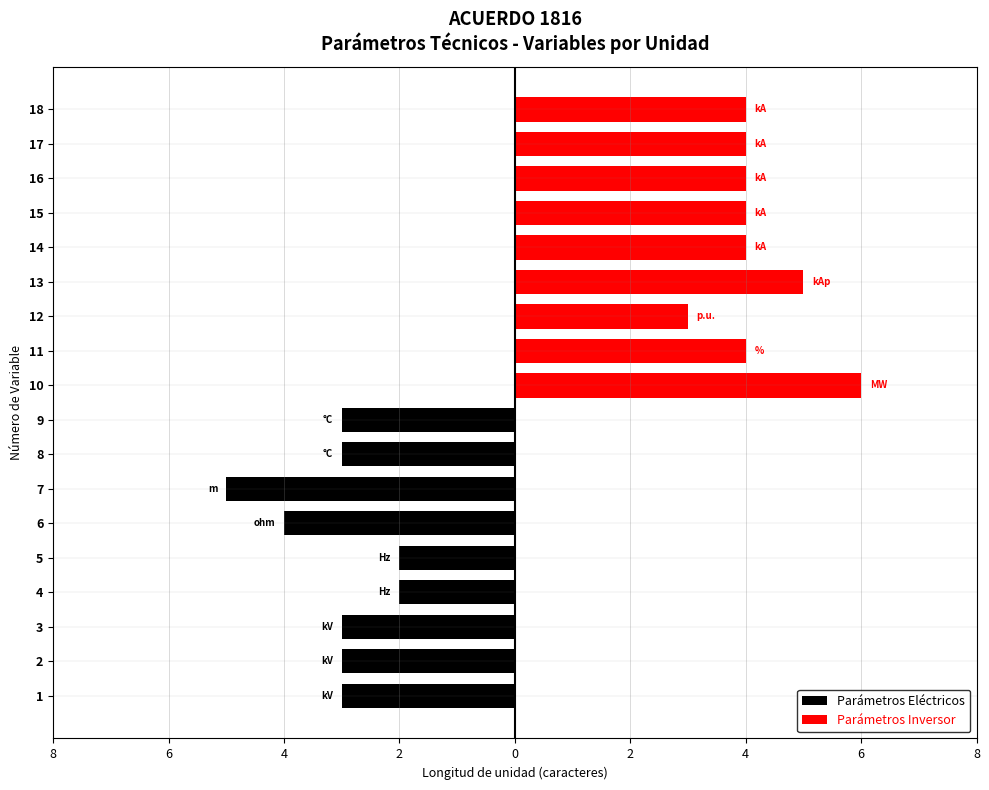

What is the sum of all Parámetros Inversor values?

38